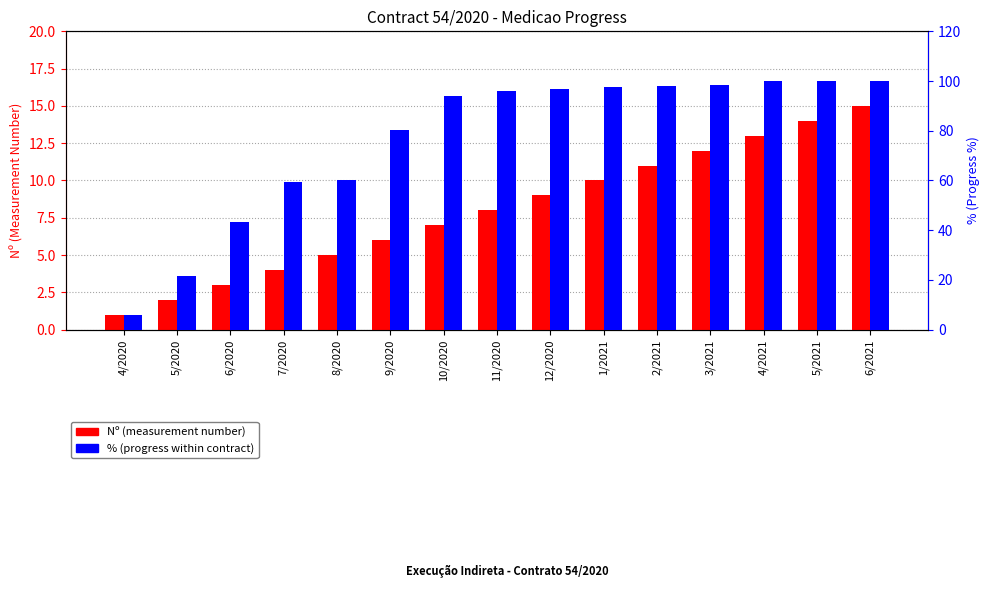

Reading left to right, extract all data points from this chart.

Nº: 4/2020=1.0	5/2020=2.0	6/2020=3.0	7/2020=4.0	8/2020=5.0	9/2020=6.0	10/2020=7.0	11/2020=8.0	12/2020=9.0	1/2021=10.0	2/2021=11.0	3/2021=12.0	4/2021=13.0	5/2021=14.0	6/2021=15.0
%: 4/2020=5.9	5/2020=21.6	6/2020=43.4	7/2020=59.2	8/2020=60.2	9/2020=80.3	10/2020=94.2	11/2020=96.0	12/2020=97.0	1/2021=97.5	2/2021=98.0	3/2021=98.5	4/2021=100.0	5/2021=100.0	6/2021=100.0